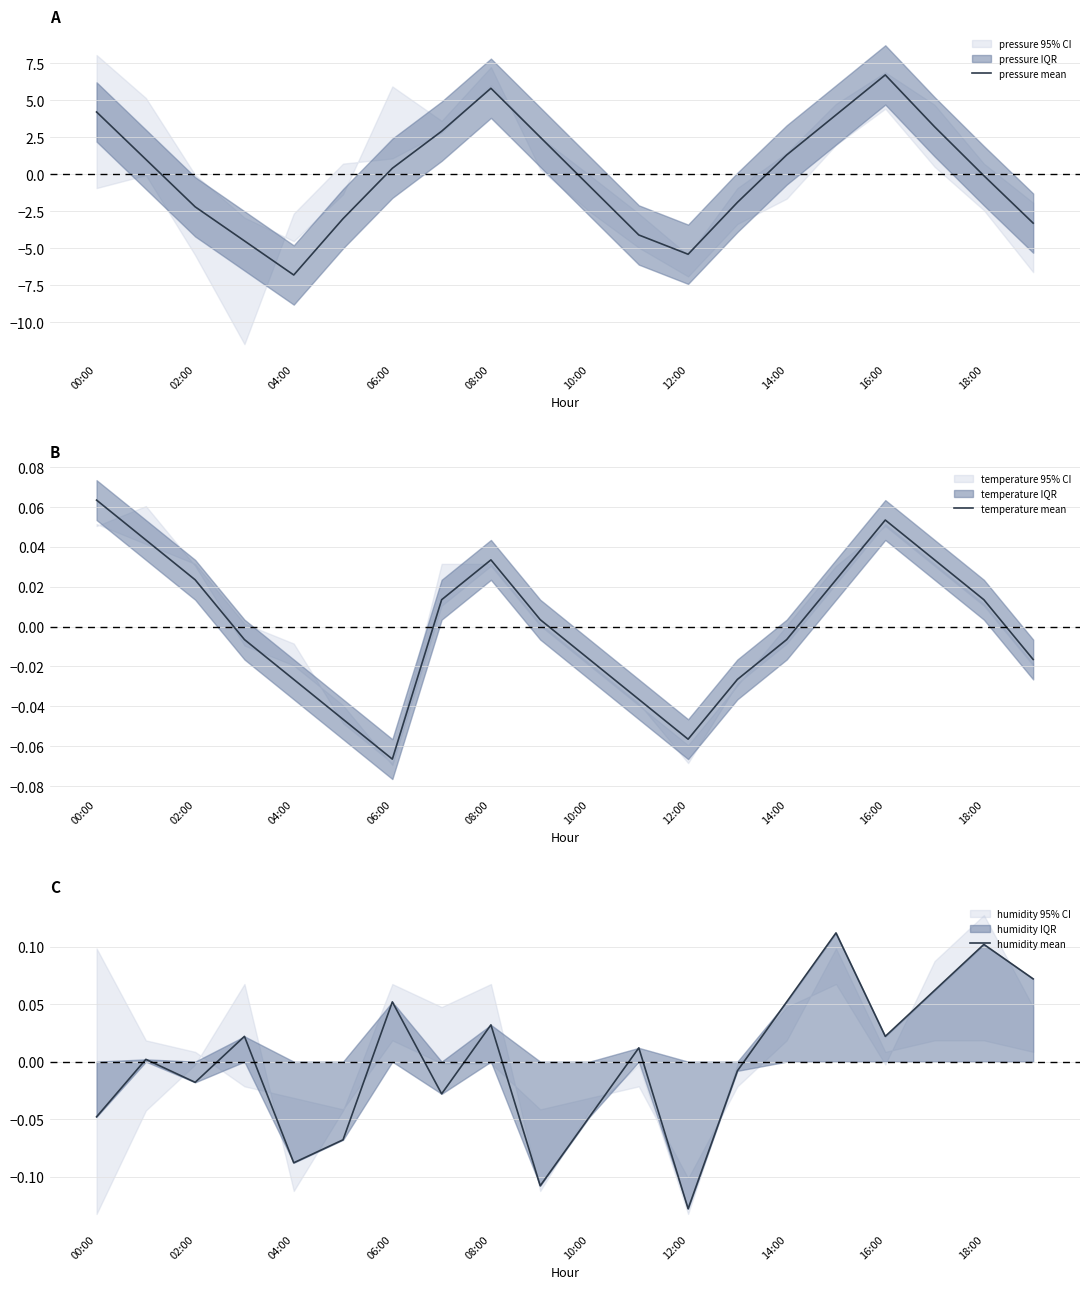

Which series has the widest spread of values?

pressure mean